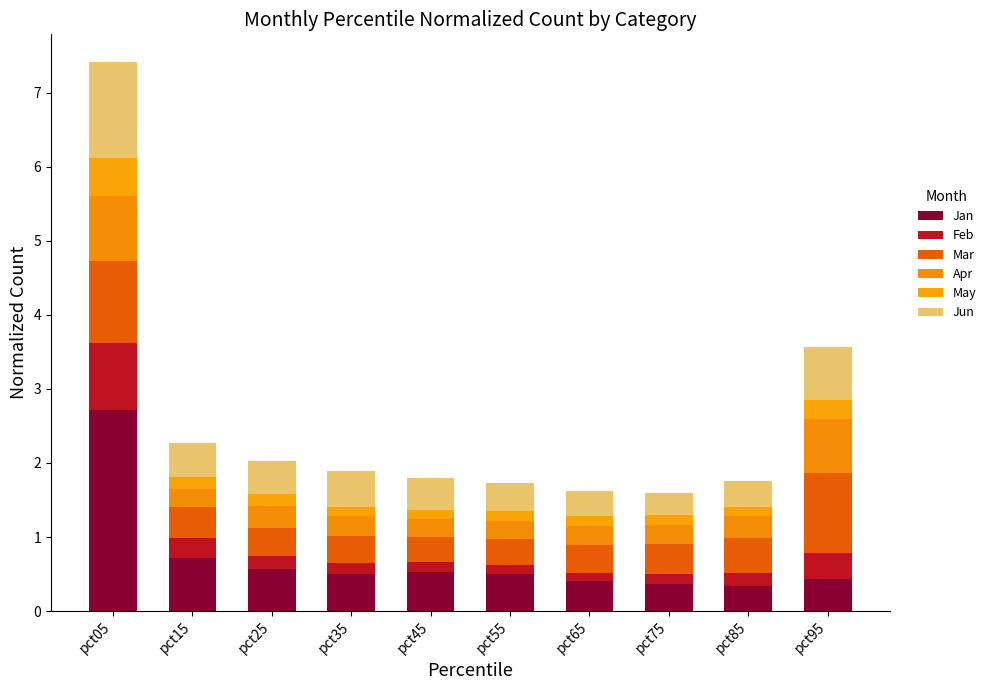

What is the sum of all Jan values?

7.1